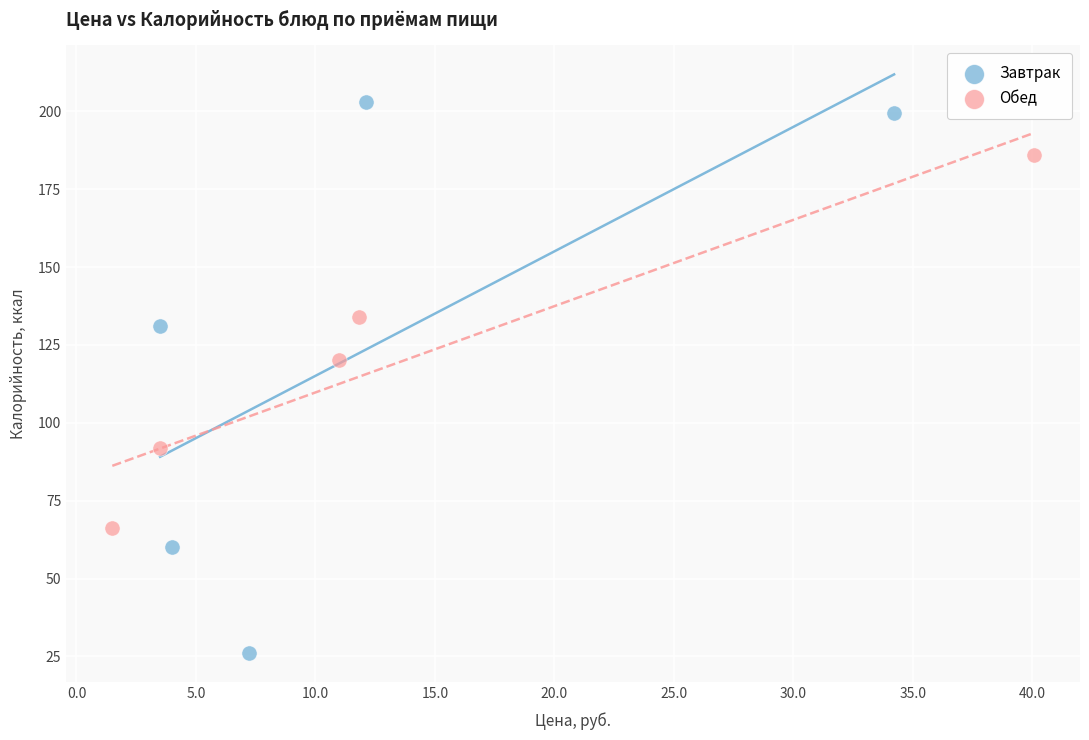

Which series reaches the minimum Y coordinate?

Завтрак